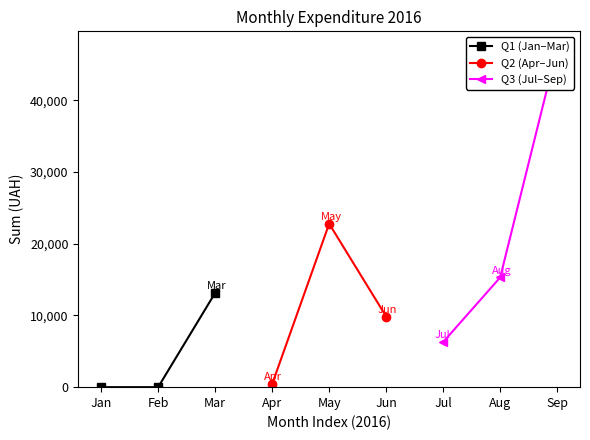

Is it true that Q1 (Jan–Mar) equals -7659 at Feb?

False